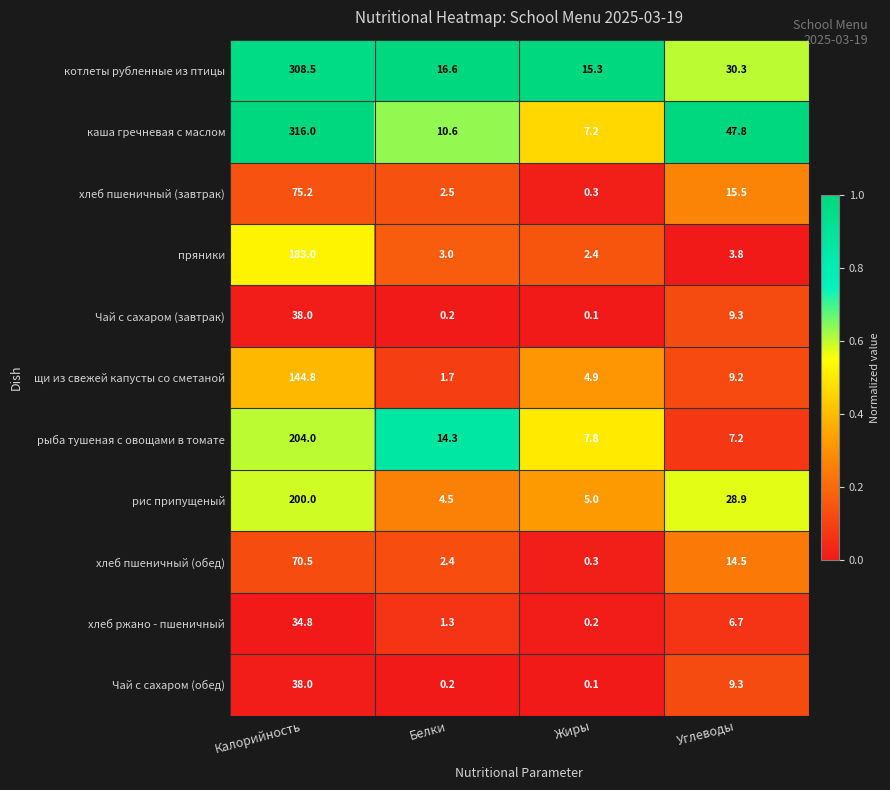

At which label is хлеб пшеничный (обед) closest to 35?

Углеводы